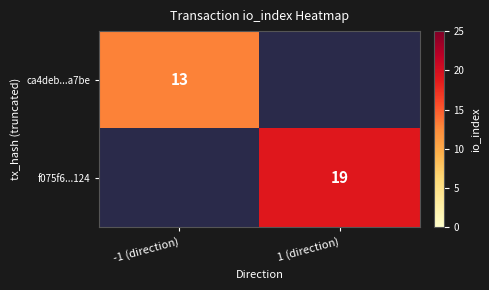

True or false: ca4deb...a7be has a value of 13 at -1 (direction).

True